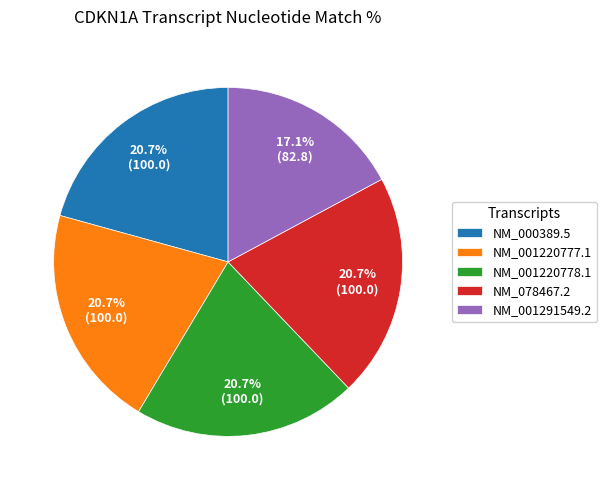

The NM_001220777.1 slice represents 21% of the pie. True or false?

True